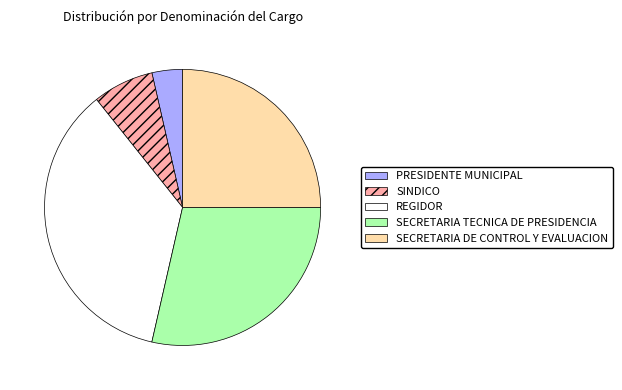

The SINDICO slice represents 7% of the pie. True or false?

True